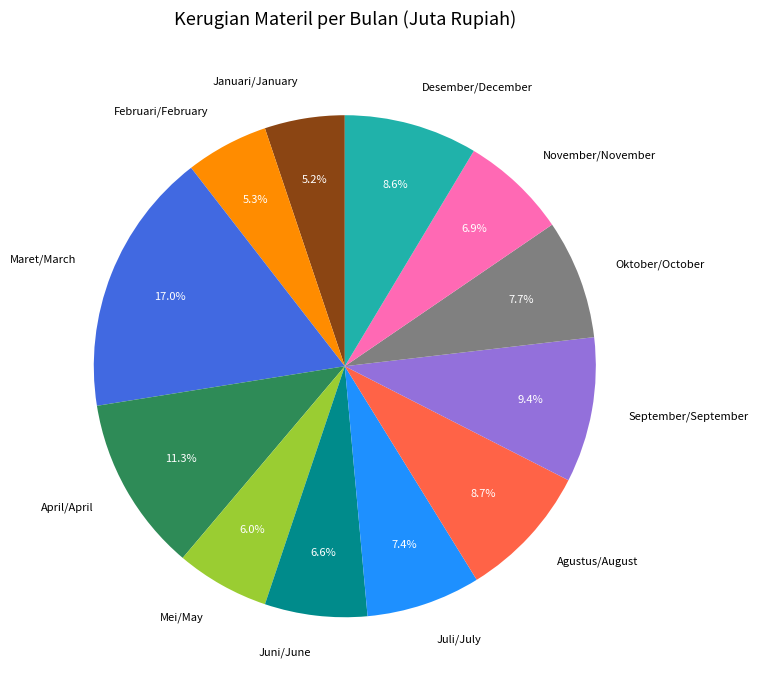

What percentage is NOT represented by Januari/January?

94.8%